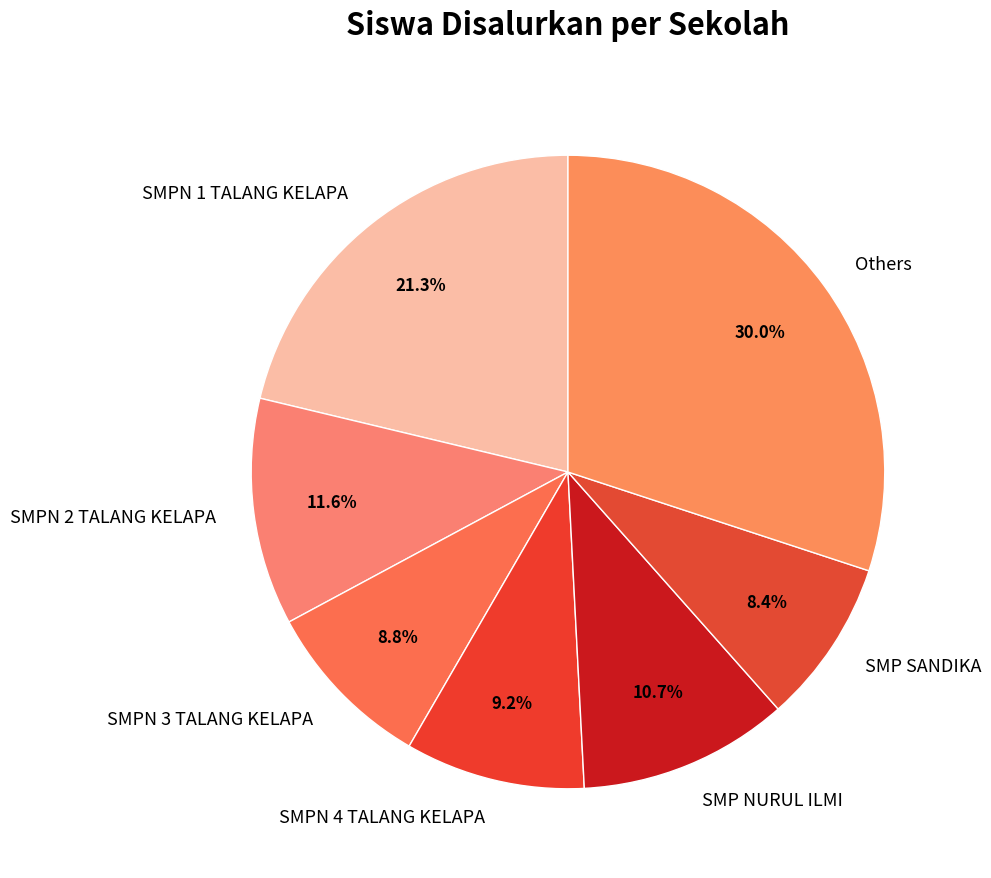

Is it true that SMPN 3 TALANG KELAPA is 9% of the pie?

True